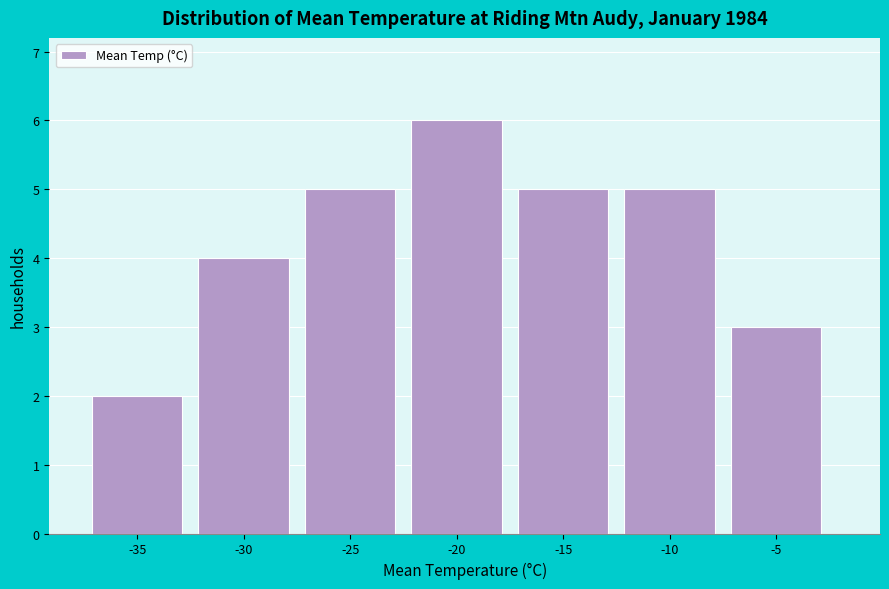

Reading right to left, what are all the values shown in this chart?

3	5	5	6	5	4	2